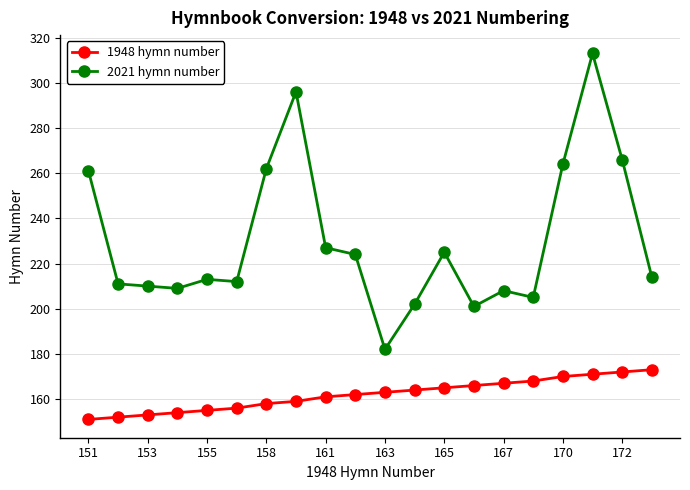

What is the difference between the maximum and minimum values in the 1948 hymn number series?

22